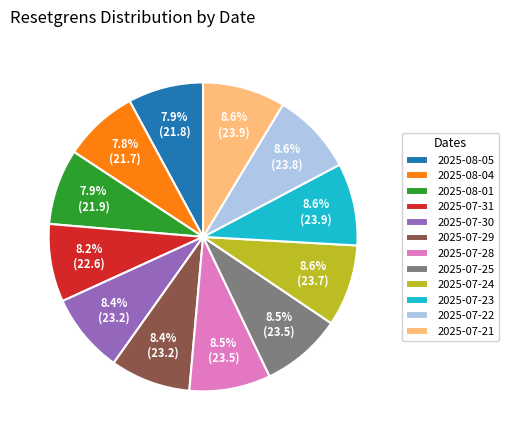

Approximately how many times larger is the value at 2025-07-28 compared to 2025-08-01?

1.1